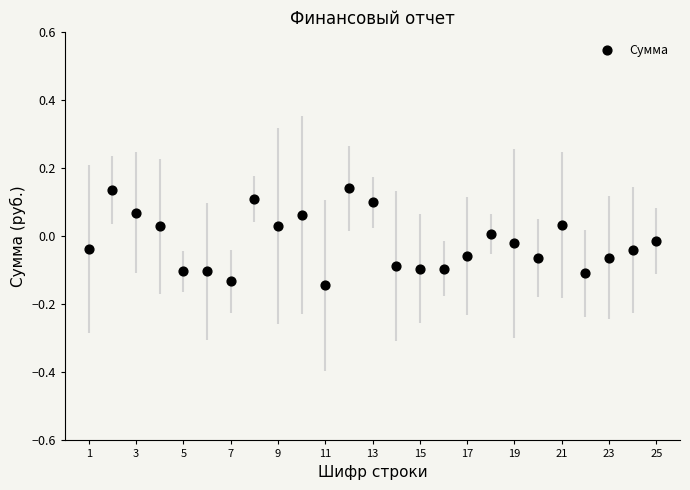

What is the range of X values (max minus min)?

24.0